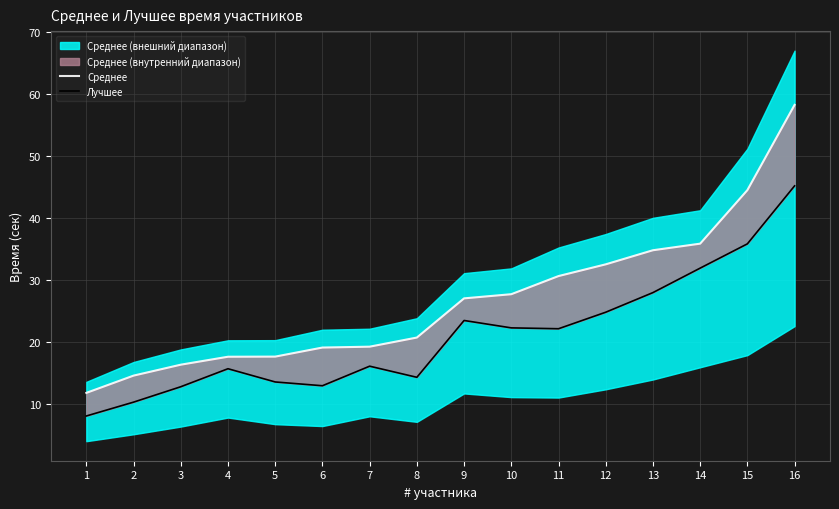

How many categories are shown in the chart?

16